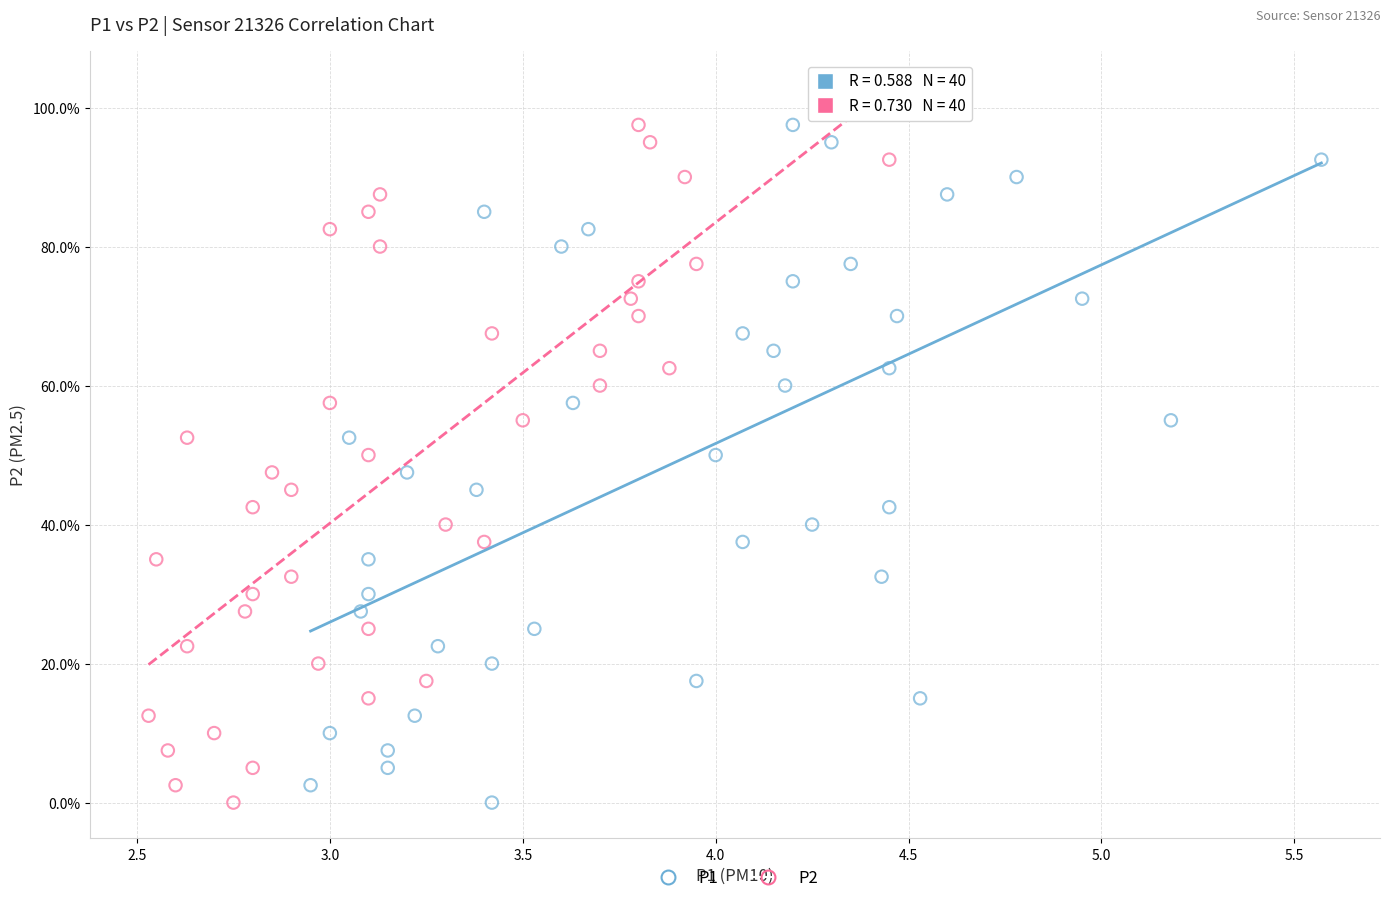

What are all the series names shown in the legend?

P1, P2